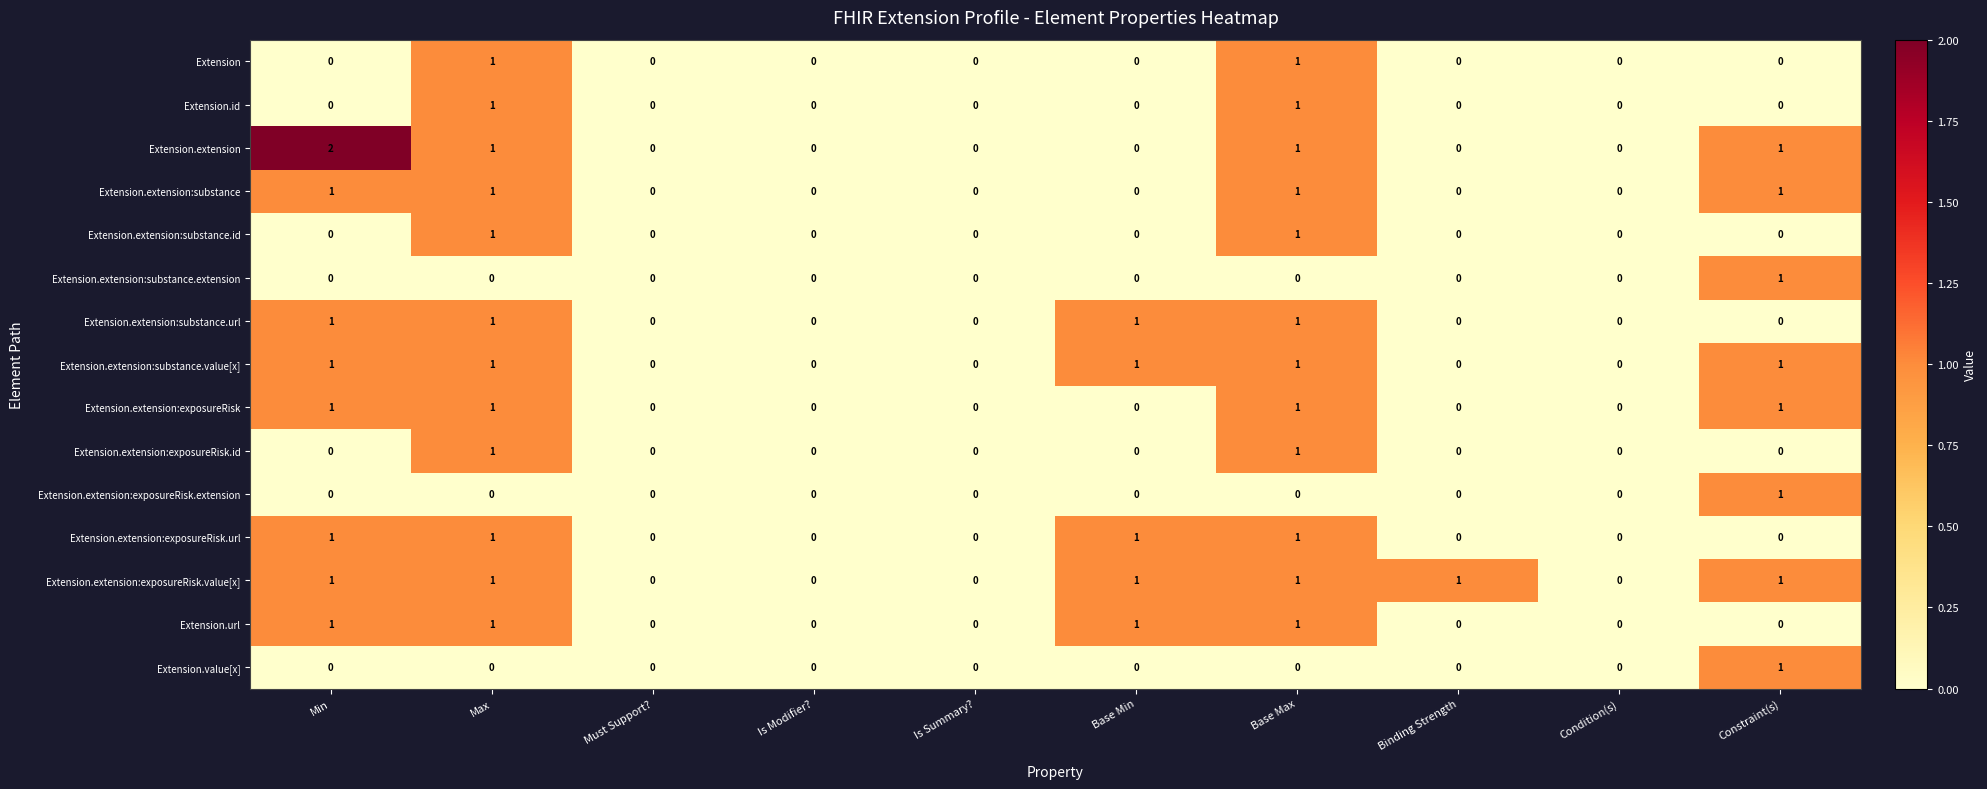

The Extension.url series shows 0 at Binding Strength. True or false?

True